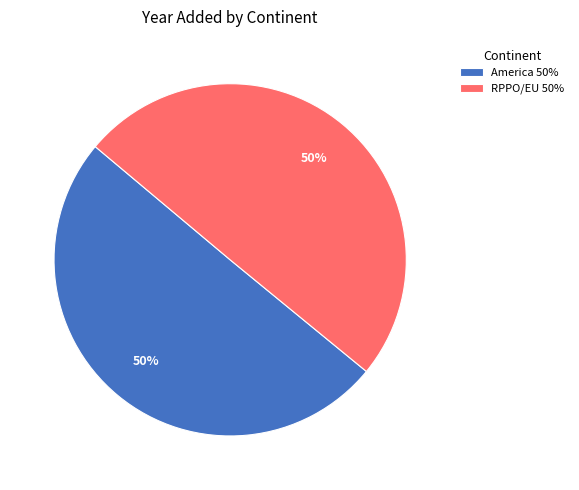

True or false: America accounts for 50% of the total.

True